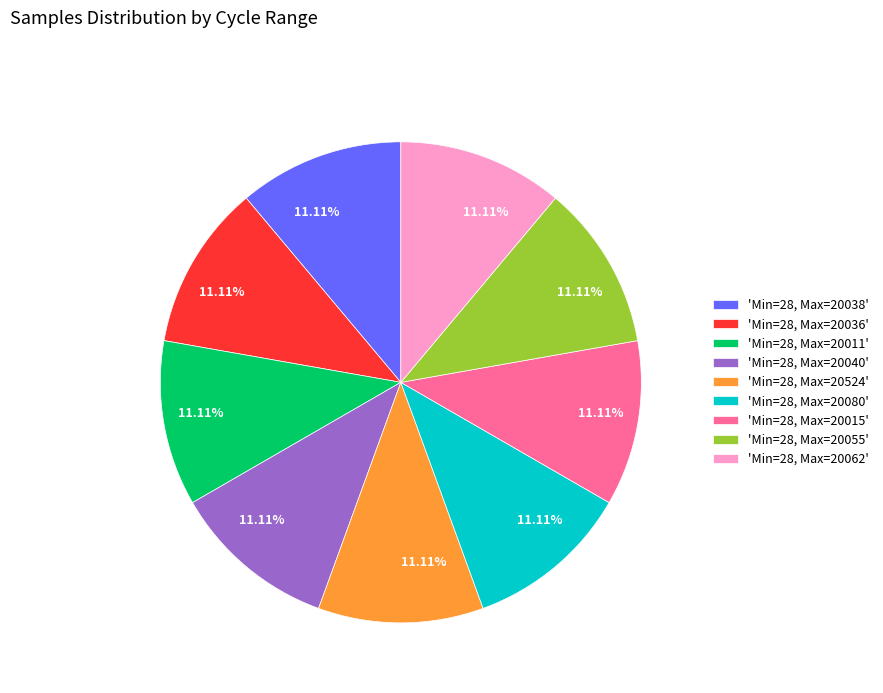

Approximately how many times larger is the value at 'Min=28, Max=20011' compared to 'Min=28, Max=20062'?

1.0